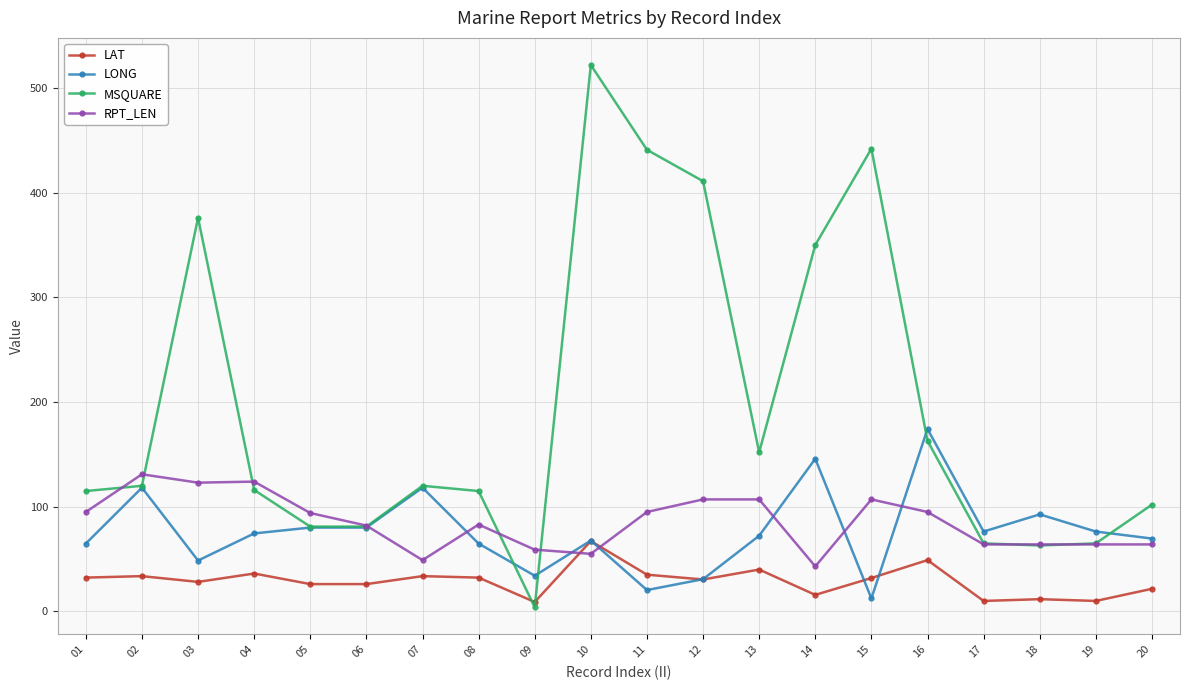

True or false: RPT_LEN has a value of 95.0 at 01.

True